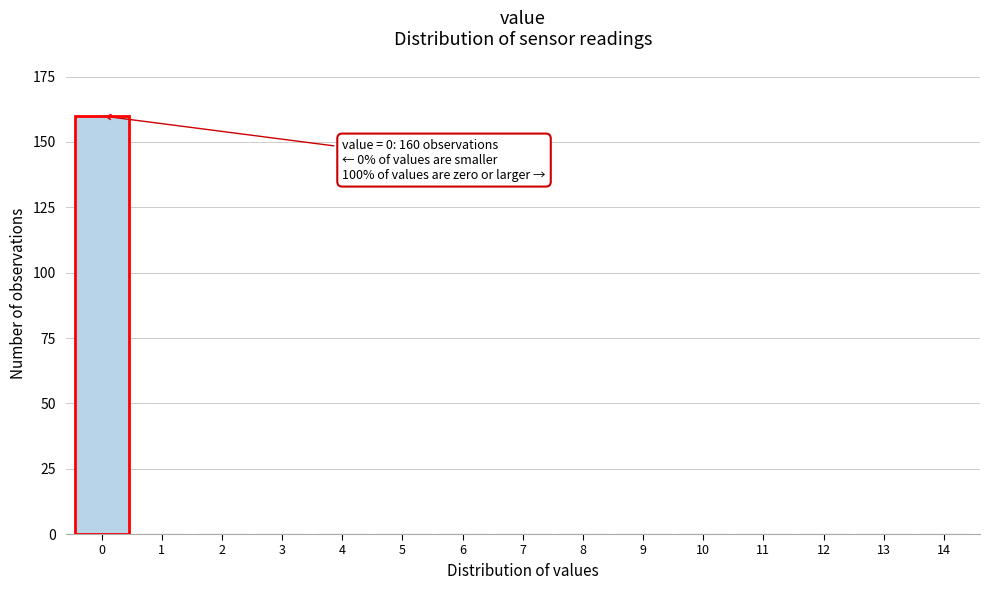

Reading left to right, transcribe all the data shown in this chart.

0=160	1=0	2=0	3=0	4=0	5=0	6=0	7=0	8=0	9=0	10=0	11=0	12=0	13=0	14=0